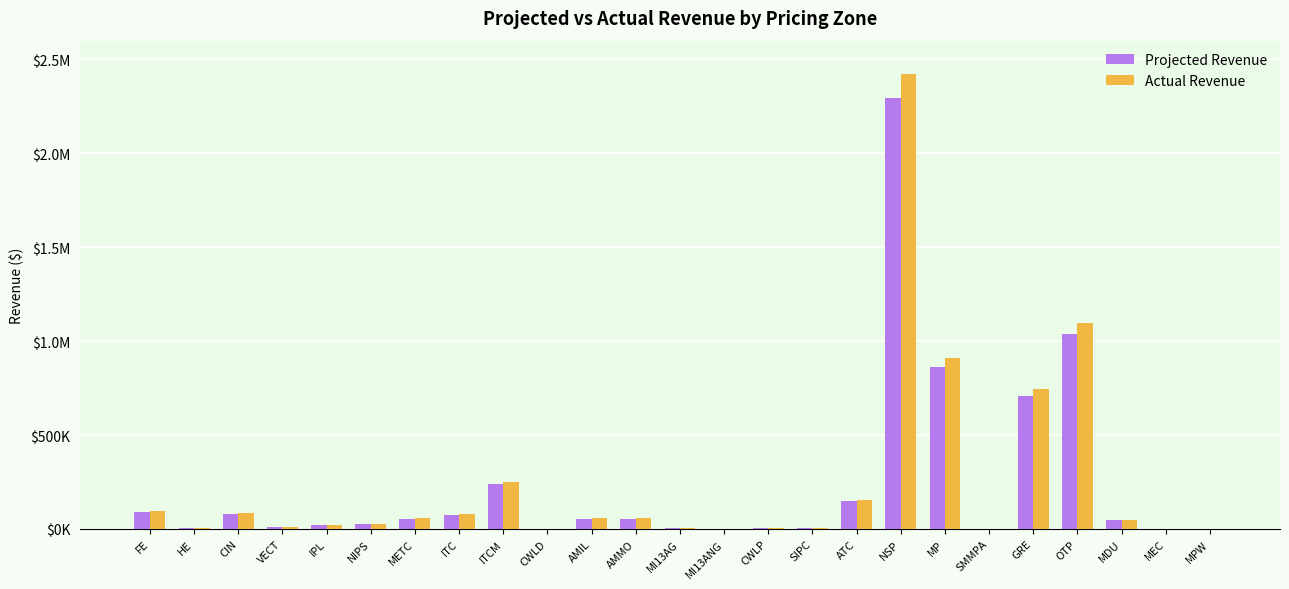

At which label does Projected Revenue reach its peak?

NSP